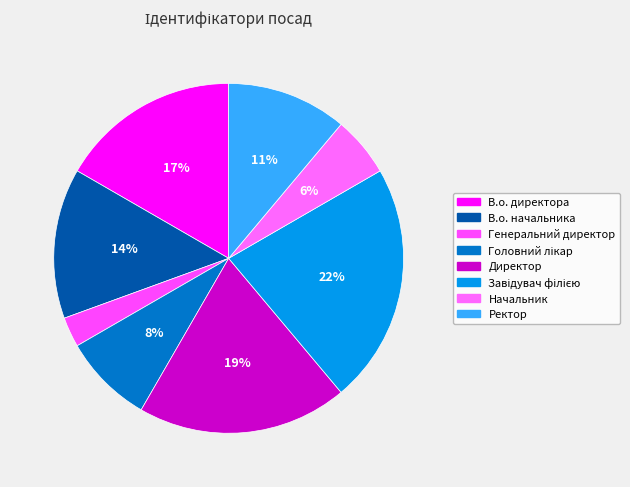

How many slices are in this pie chart?

8